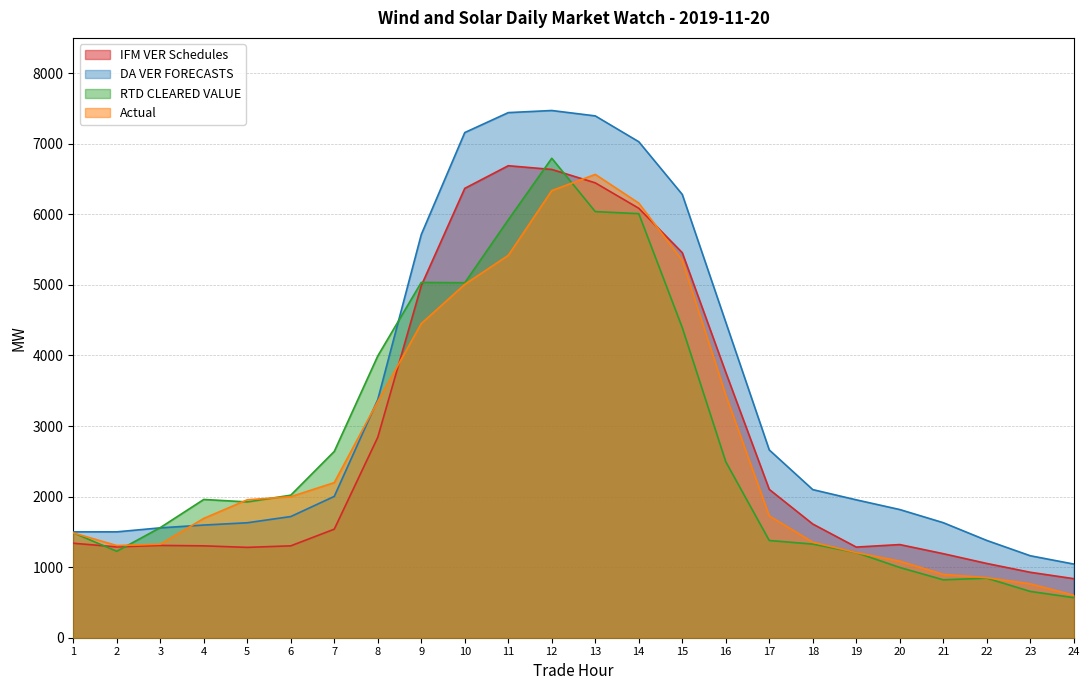

Reading left to right, what are all the values shown in this chart?

IFM VER Schedules: 1338.8	1287.3	1308.0	1302.0	1280.4	1302.0	1538.5	2840.8	4989.2	6367.7	6688.6	6635.7	6445.9	6085.6	5456.2	3760.8	2101.9	1611.3	1284.5	1320.1	1191.0	1052.5	927.5	836.9
DA VER FORECASTS: 1500.1	1500.4	1557.0	1596.7	1629.1	1717.2	2002.7	3375.0	5713.4	7158.6	7441.1	7471.0	7394.7	7028.5	6281.8	4470.9	2660.9	2099.0	1954.0	1816.4	1630.1	1378.7	1161.7	1043.9
RTD CLEARED VALUE: 1486.5	1225.1	1560.4	1959.3	1924.5	2020.0	2640.3	3992.9	5034.9	5030.4	5922.5	6794.3	6038.4	6008.9	4394.3	2493.9	1377.6	1326.8	1206.0	995.7	820.6	843.9	656.1	568.1
Actual: 1485.2	1306.1	1325.1	1690.6	1954.8	1998.0	2198.1	3348.9	4451.6	5007.5	5418.3	6335.8	6565.5	6158.9	5348.0	3439.6	1725.7	1353.2	1206.8	1084.6	897.6	850.6	763.2	602.0